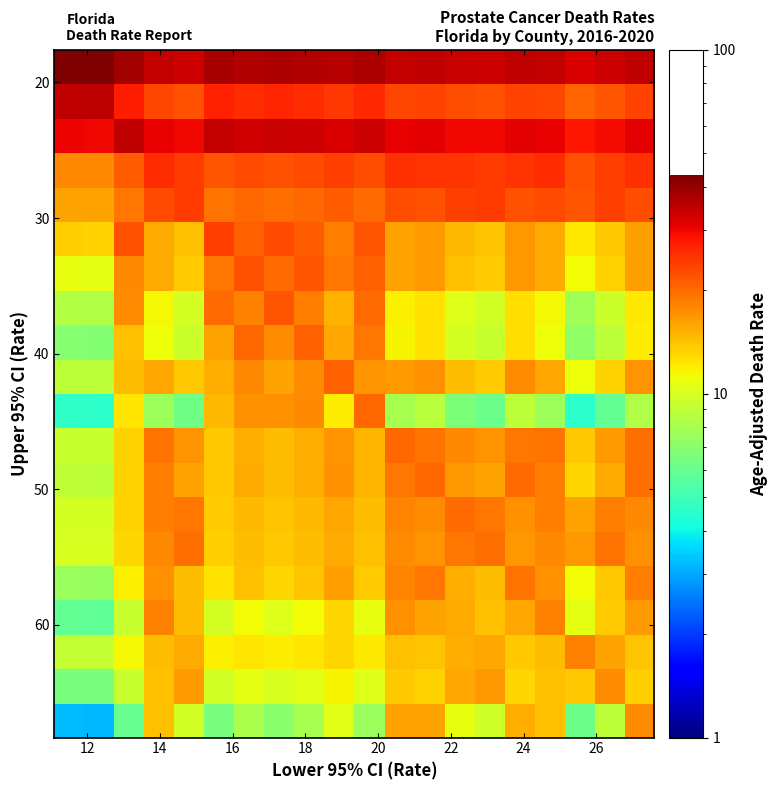

Count the number of data series in this chart.

20